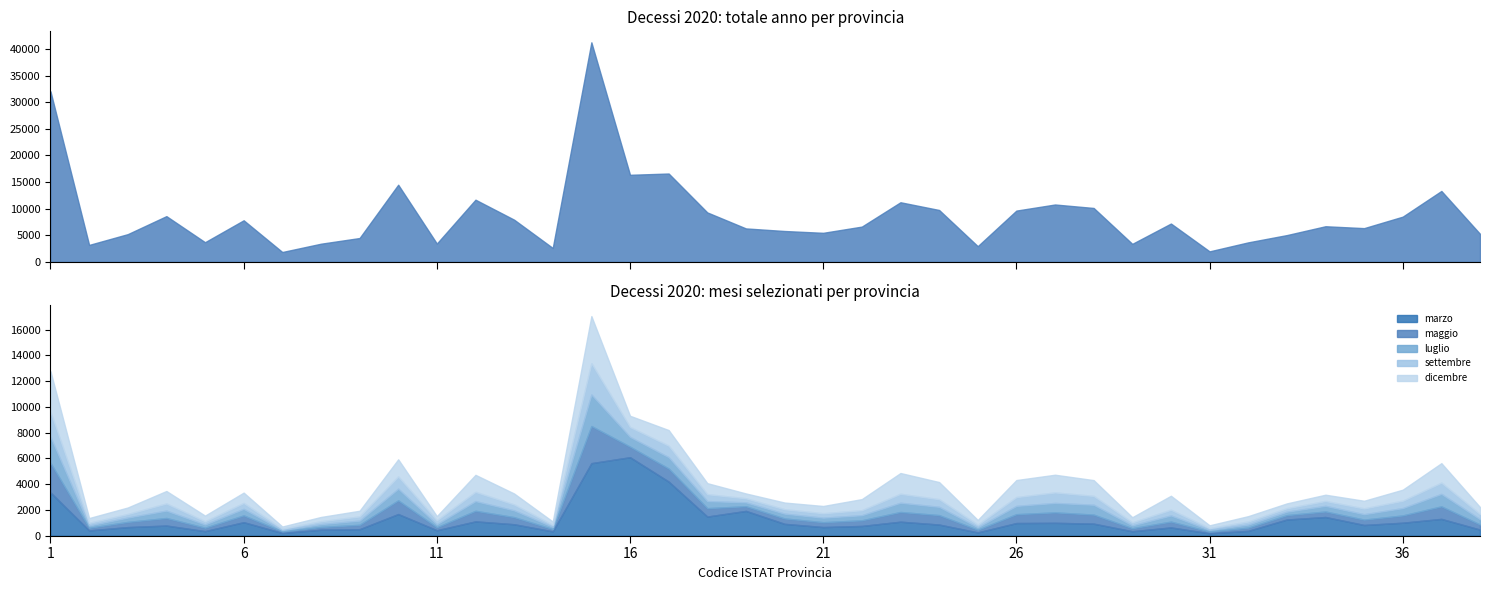

True or false: totale anno and marzo cross at least once.

False